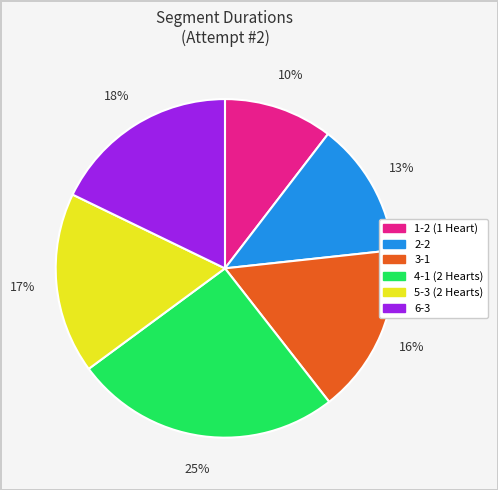

What is the ratio of the value at 1-2 (1 Heart) to the value at 3-1?

0.6